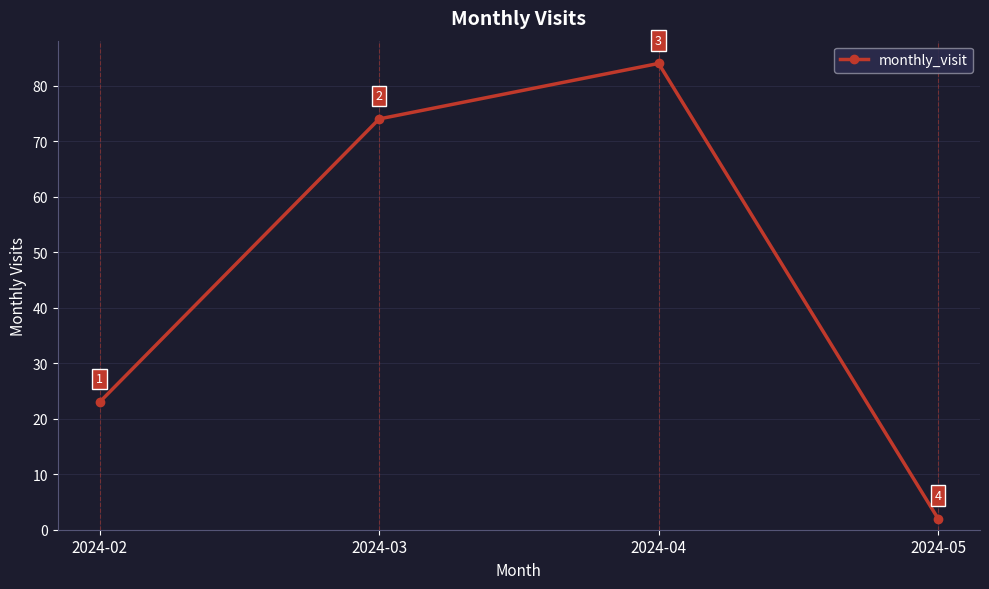

Approximately how many times larger is the value at 2024-03 compared to 2024-02?

3.2